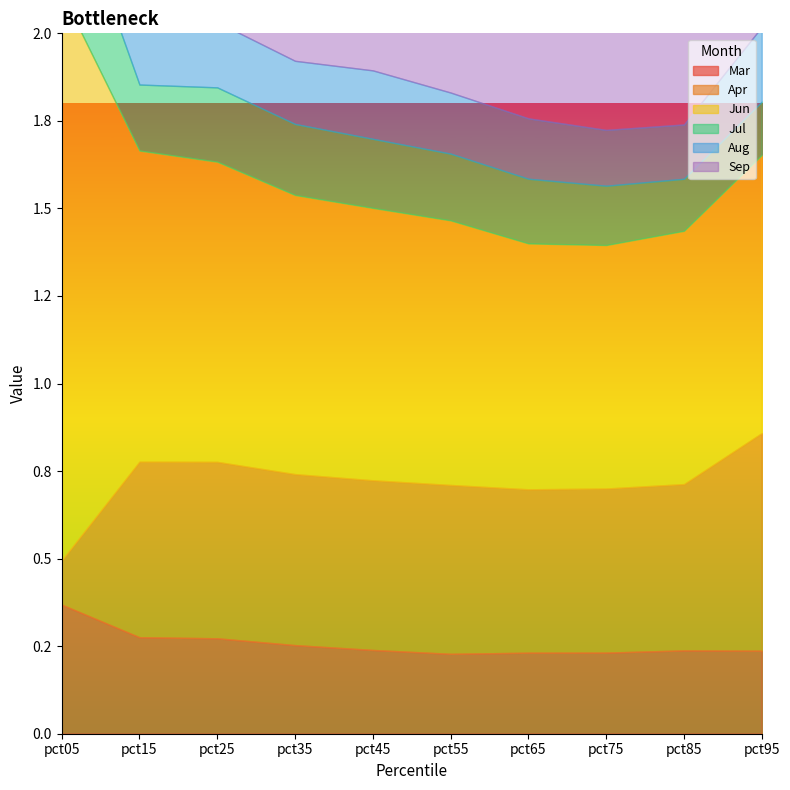

How many lines are shown in the chart?

6